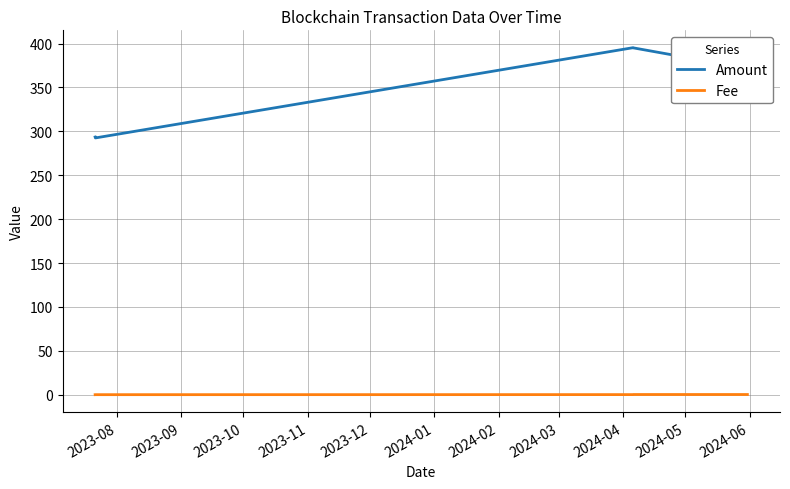

List the series in order of their overall mean, highest first.

Amount, Fee